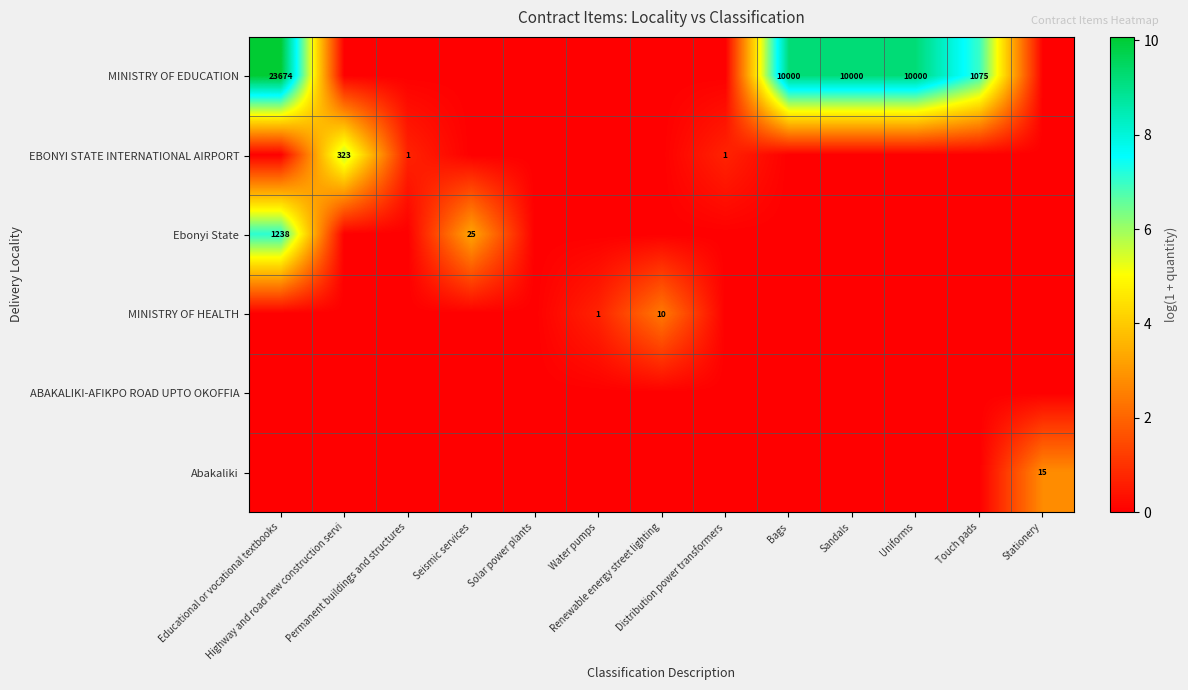

What is the average value of the MINISTRY OF EDUCATION series?

3.4